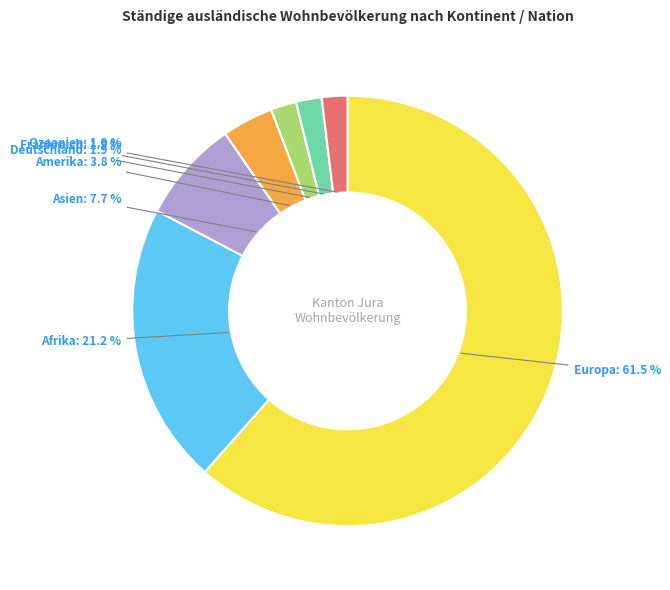

What percentage is the Amerika slice, to the nearest percent?

4%